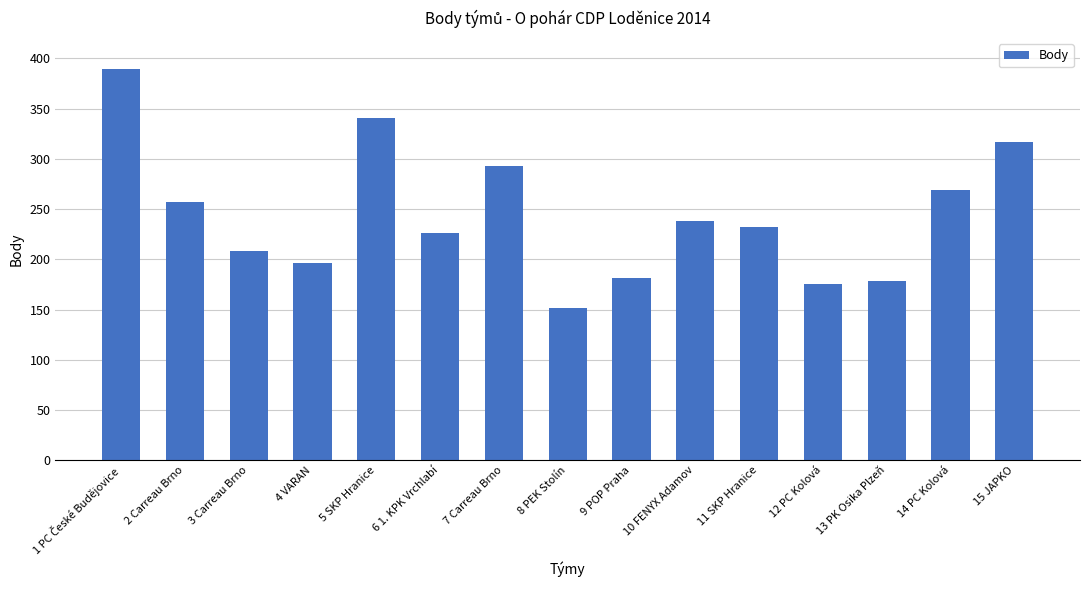

What is the value of the 4th bar from the left?

196.4